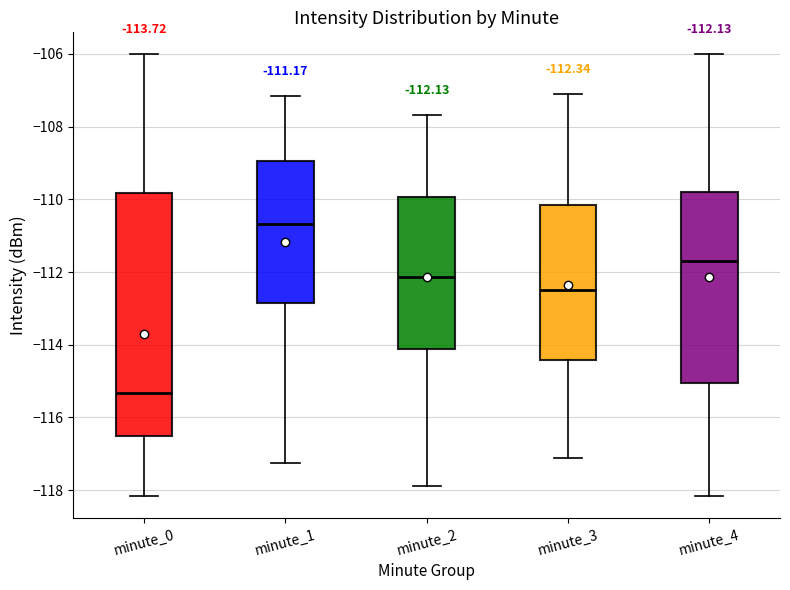

Which box's median line is the highest?

minute_1